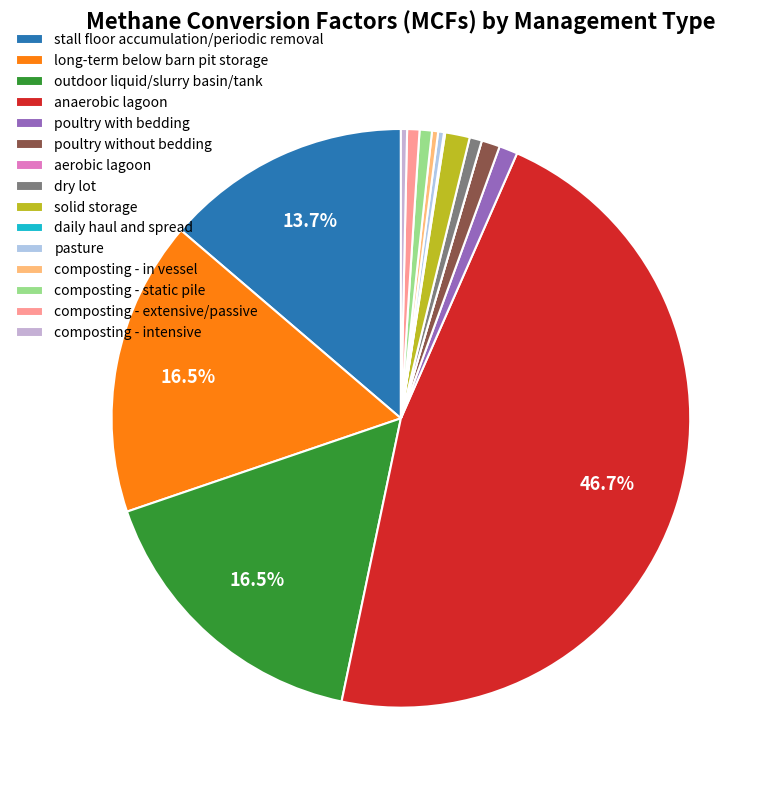

Which slice is the smallest?

aerobic lagoon